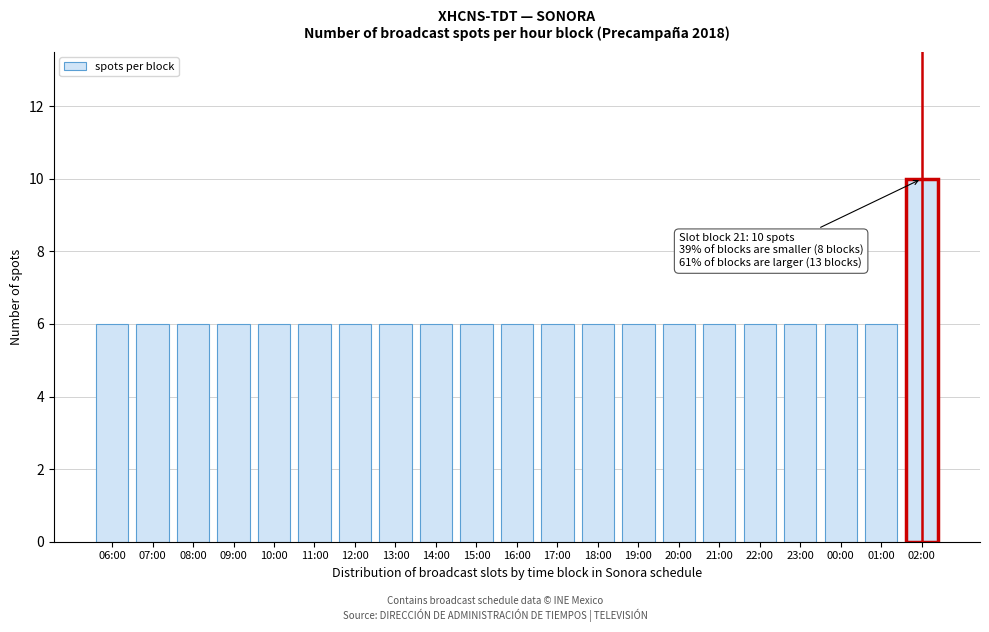

Reading right to left, what are all the values shown in this chart?

02:00=10	01:00=6	00:00=6	23:00=6	22:00=6	21:00=6	20:00=6	19:00=6	18:00=6	17:00=6	16:00=6	15:00=6	14:00=6	13:00=6	12:00=6	11:00=6	10:00=6	09:00=6	08:00=6	07:00=6	06:00=6